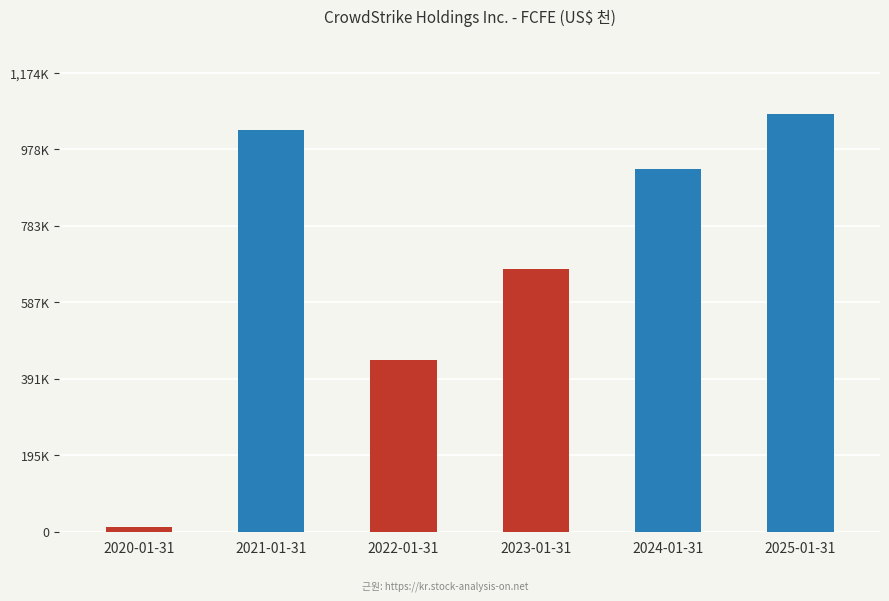

Are the bars horizontal?

No